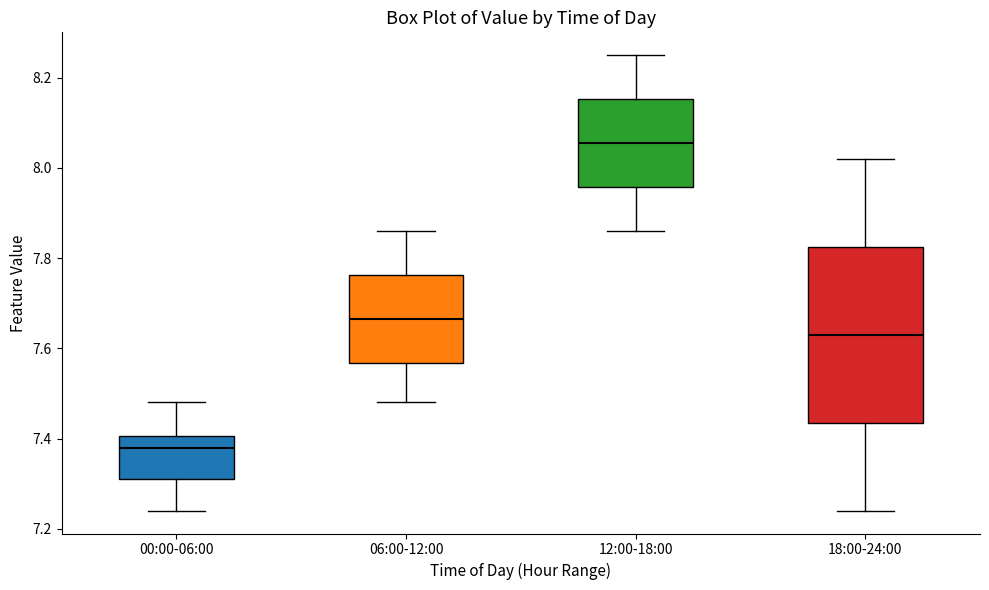

Which box is the tallest, from its lower edge to its upper edge?

18:00-24:00